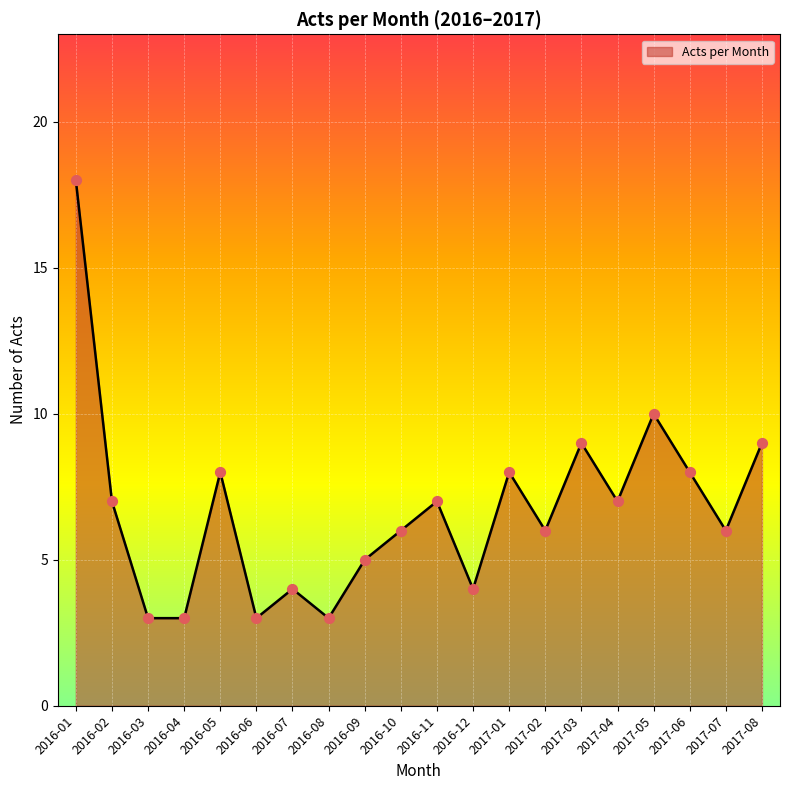

Between 2016-01 and 2016-10, which is larger?

2016-01